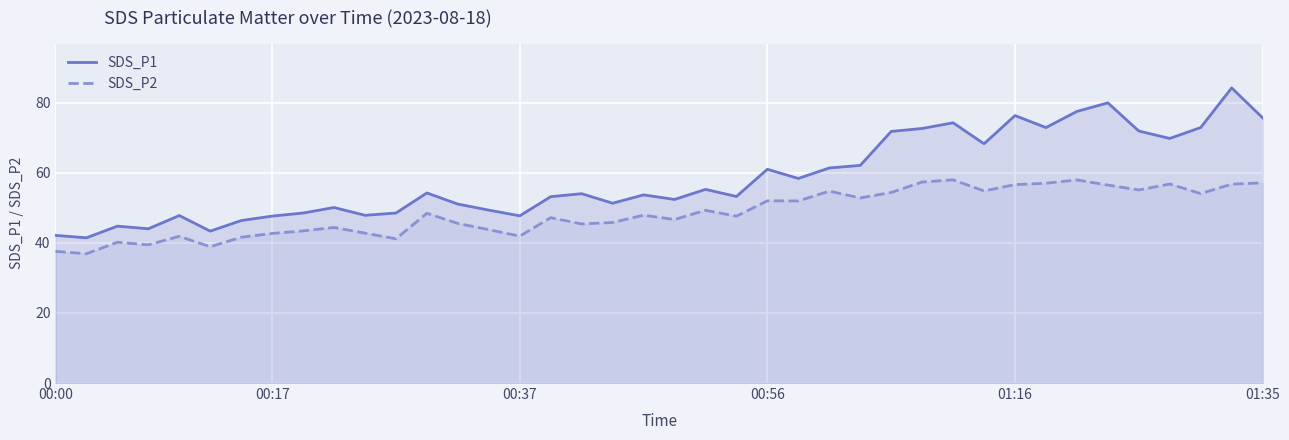

True or false: SDS_P1 and SDS_P2 cross at least once.

False